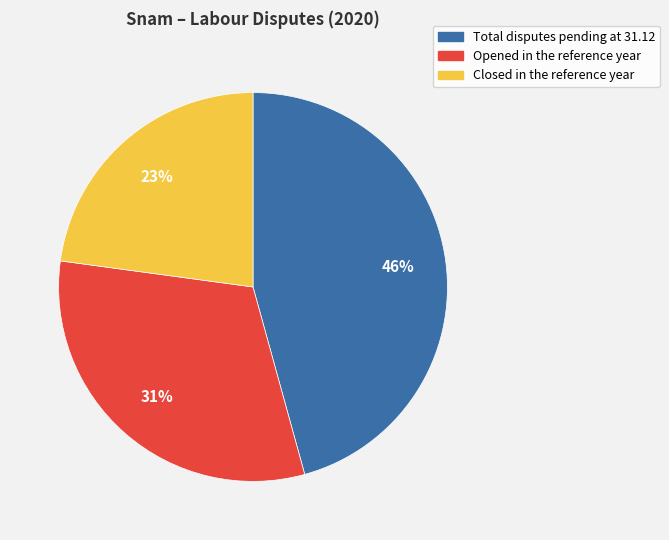

To the nearest percent, what is the difference between the largest and smallest slice percentages?

23%